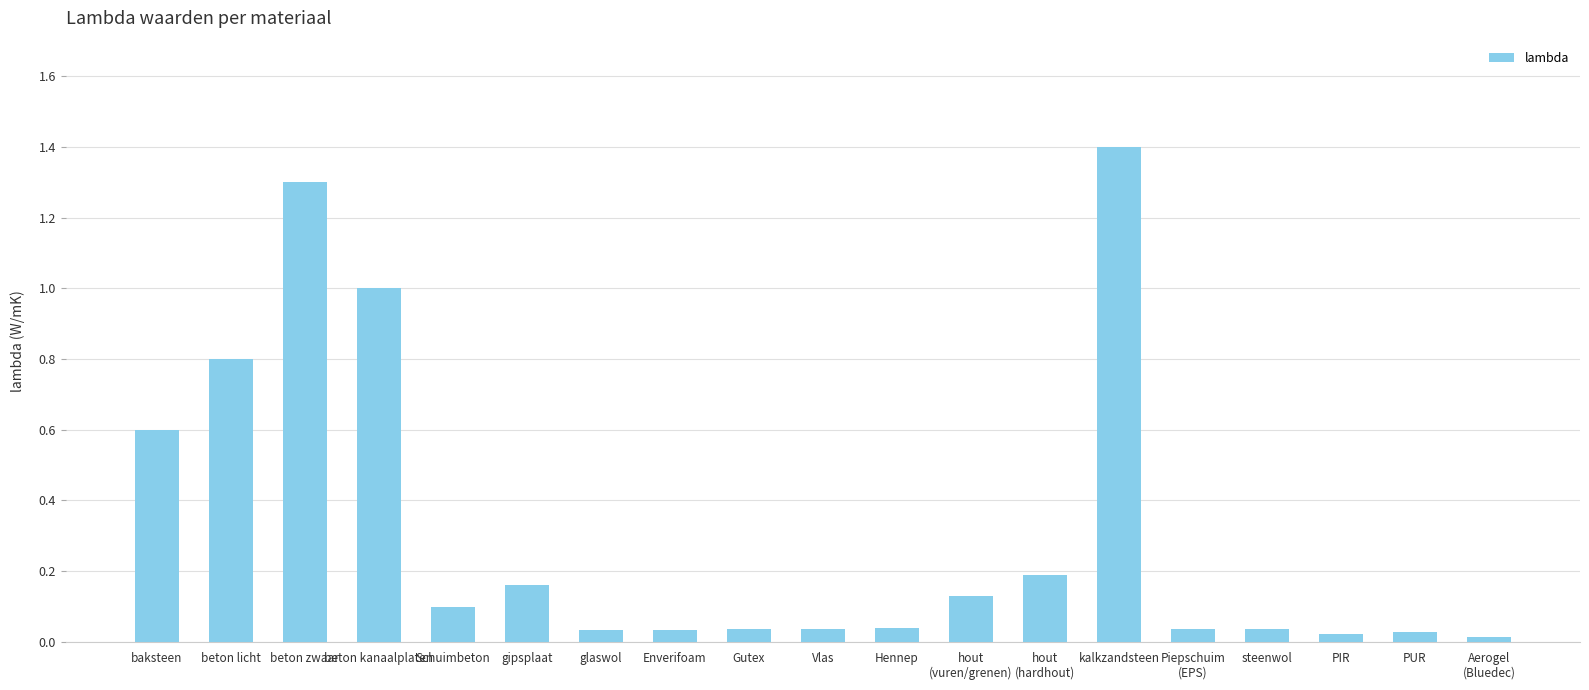

What is the change in value from beton kanaalplaten to Vlas?

-1.0